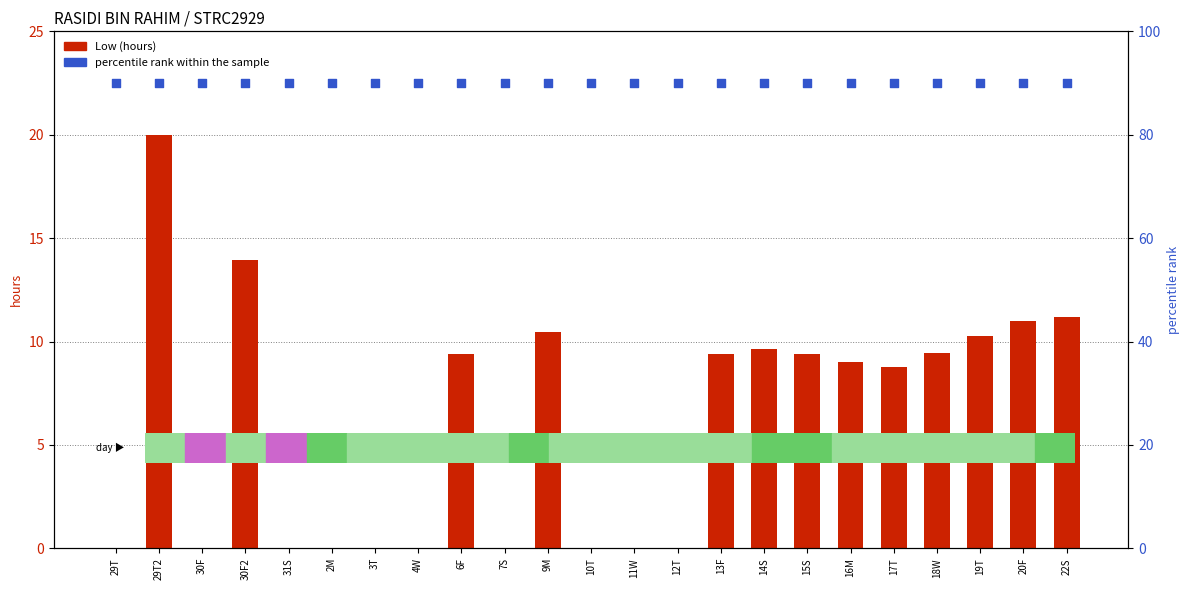

Is the value of percentile rank within the sample at 9M greater than the value of Low (hours) at 4W?

Yes